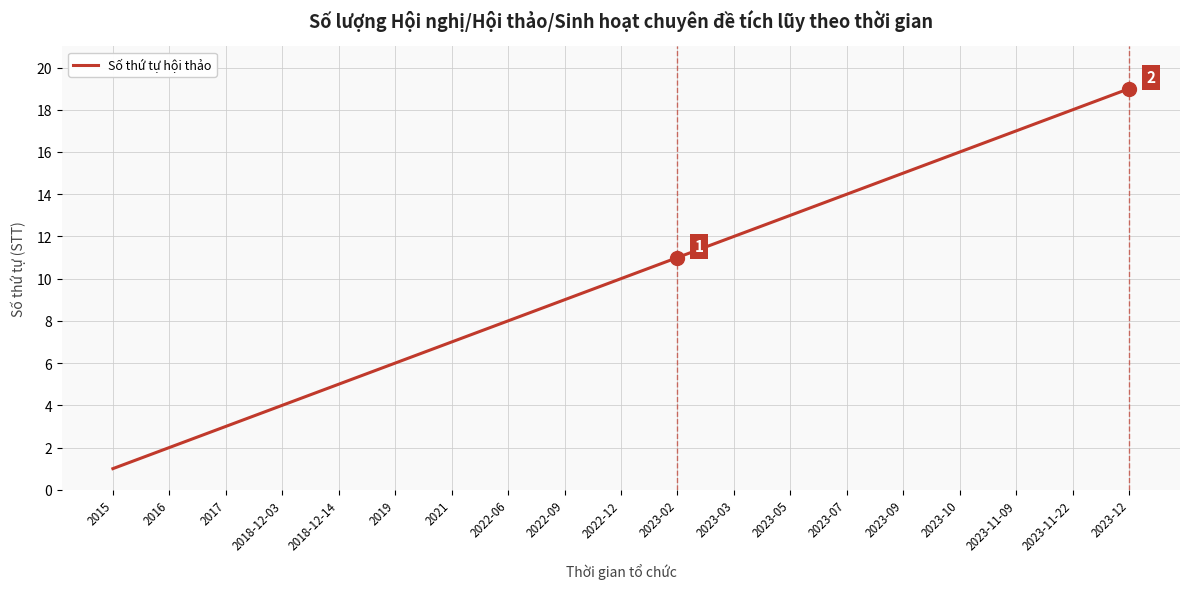

What is the ratio of the value at 2023-11-09 to the value at 2023-03?

1.4